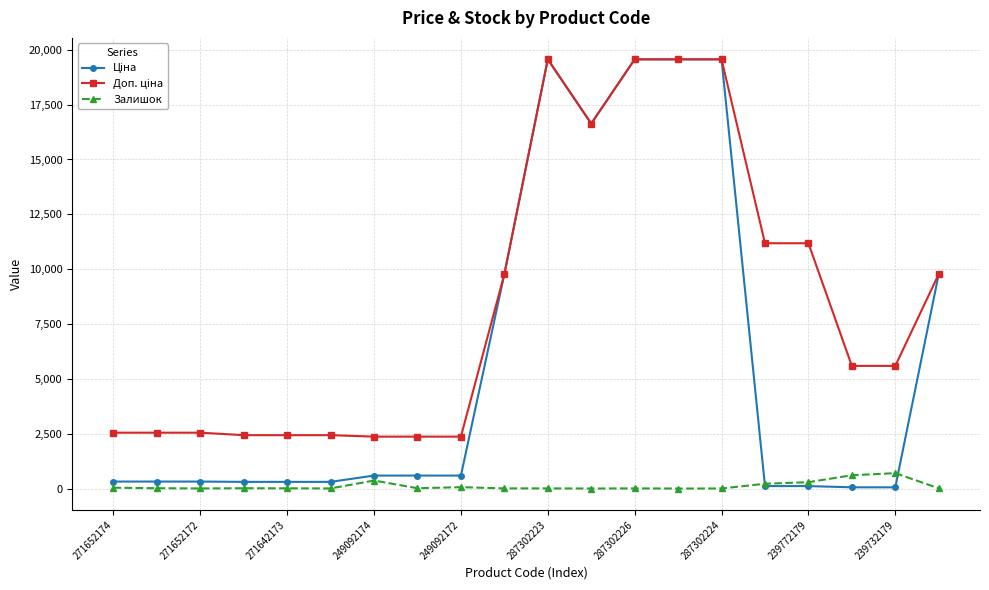

At how many categories does at least one series exceed 7367?

9